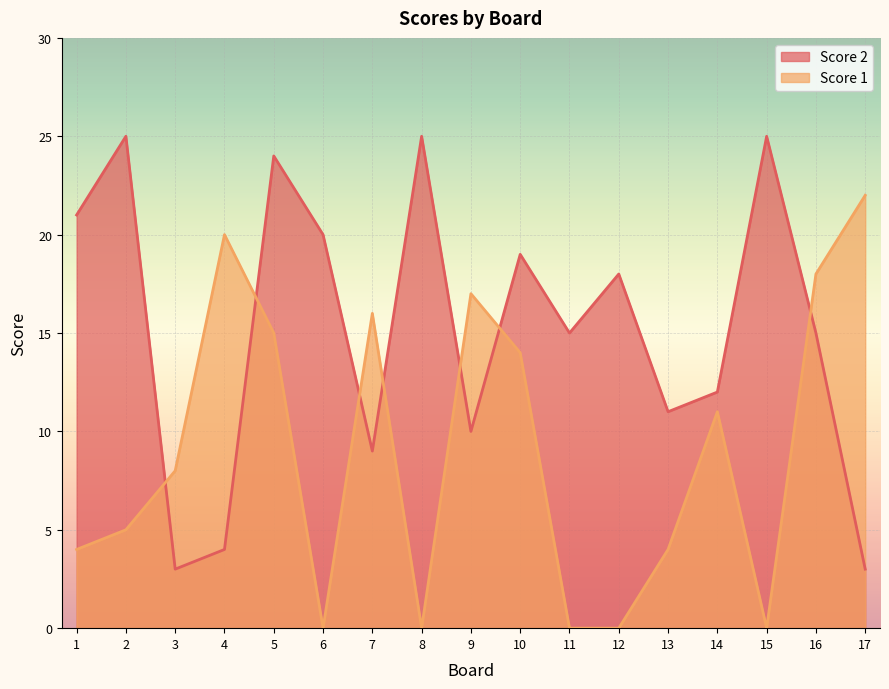

At which category is the sum across all series the highest?

5